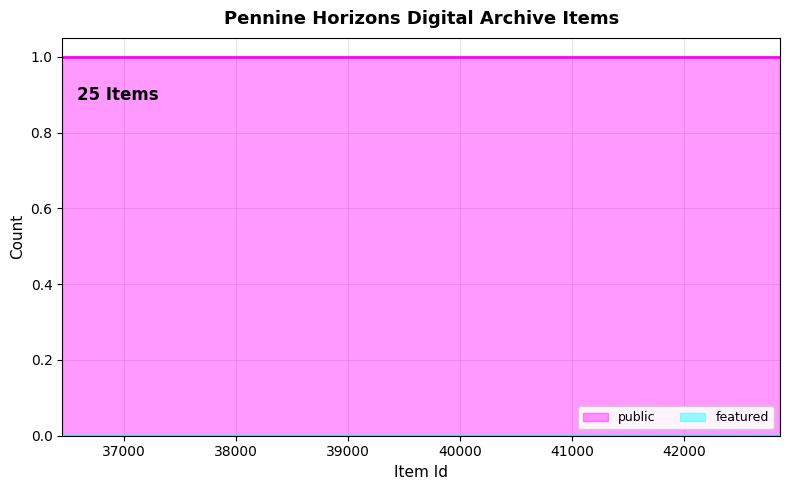

Which series has the widest spread of values?

public